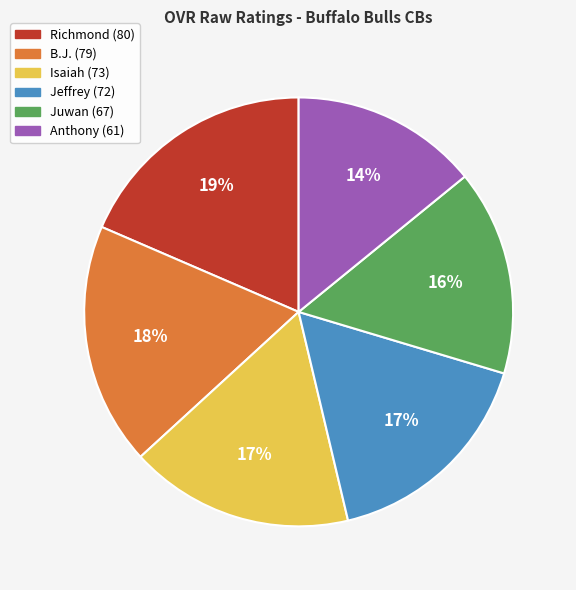

Combined, do B.J. and Anthony account for over 50%?

No